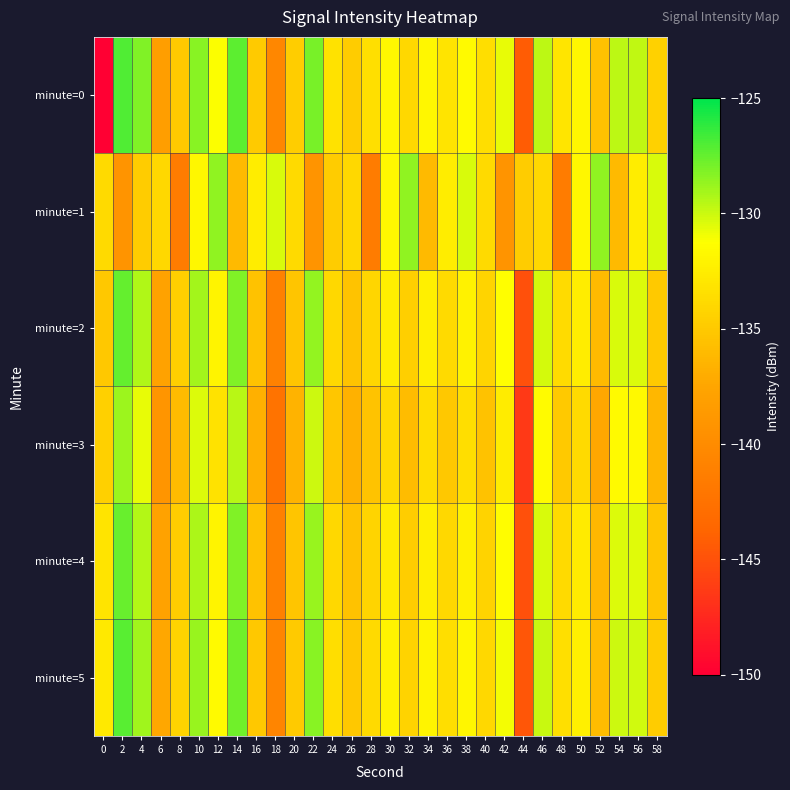

Reading left to right, transcribe all the data shown in this chart.

minute=0: 0=-224.9	2=-127.0	4=-128.1	6=-138.2	8=-135.0	10=-128.4	12=-131.2	14=-127.3	16=-134.9	18=-140.5	20=-134.7	22=-128.0	24=-133.3	26=-134.8	28=-133.5	30=-131.8	32=-134.0	34=-131.8	36=-133.2	38=-131.6	40=-133.6	42=-130.7	44=-144.3	46=-129.6	48=-133.1	50=-131.9	52=-135.6	54=-129.7	56=-129.7	58=-134.5
minute=1: 0=-133.8	2=-139.2	4=-134.8	6=-134.0	8=-141.5	10=-131.8	12=-128.6	14=-136.1	16=-132.5	18=-130.3	20=-133.8	22=-139.2	24=-134.8	26=-134.0	28=-141.5	30=-131.8	32=-128.6	34=-136.1	36=-132.5	38=-130.3	40=-133.8	42=-139.2	44=-134.8	46=-134.0	48=-141.5	50=-131.8	52=-128.6	54=-136.1	56=-132.5	58=-130.3
minute=2: 0=-135.1	2=-127.5	4=-129.3	6=-137.8	8=-134.6	10=-129.1	12=-132.0	14=-128.2	16=-135.5	18=-141.1	20=-135.3	22=-128.7	24=-133.9	26=-135.4	28=-134.1	30=-132.4	32=-134.6	34=-132.3	36=-133.8	38=-132.2	40=-134.2	42=-131.3	44=-145.1	46=-130.2	48=-133.7	50=-132.5	52=-136.1	54=-130.3	56=-130.4	58=-135.0
minute=3: 0=-134.5	2=-128.9	4=-130.7	6=-139.1	8=-136.0	10=-130.4	12=-133.3	14=-129.5	16=-136.8	18=-142.4	20=-136.6	22=-130.0	24=-135.2	26=-136.7	28=-135.4	30=-133.7	32=-135.9	34=-133.6	36=-135.1	38=-133.5	40=-135.5	42=-132.6	44=-146.4	46=-131.5	48=-135.0	50=-133.8	52=-137.4	54=-131.6	56=-131.7	58=-136.3
minute=4: 0=-133.2	2=-127.6	4=-129.4	6=-137.8	8=-134.7	10=-129.2	12=-132.0	14=-128.2	16=-135.5	18=-141.1	20=-135.3	22=-128.8	24=-133.9	26=-135.5	28=-134.2	30=-132.5	32=-134.7	34=-132.4	36=-133.9	38=-132.3	40=-134.3	42=-131.4	44=-145.1	46=-130.3	48=-133.8	50=-132.7	52=-136.3	54=-130.4	56=-130.5	58=-135.2
minute=5: 0=-132.8	2=-127.2	4=-129.0	6=-137.4	8=-134.3	10=-128.8	12=-131.6	14=-127.8	16=-135.1	18=-140.7	20=-134.9	22=-128.4	24=-133.5	26=-135.1	28=-133.8	30=-132.1	32=-134.3	34=-132.0	36=-133.5	38=-131.9	40=-133.9	42=-131.0	44=-144.7	46=-129.9	48=-133.4	50=-132.3	52=-135.9	54=-130.0	56=-130.1	58=-134.8